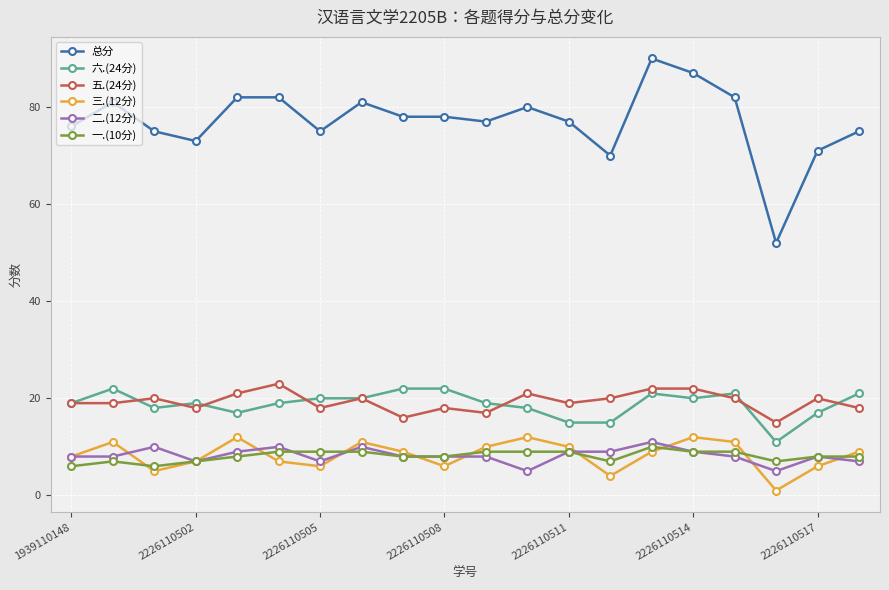

True or false: 五.(24分) and 三.(12分) cross at least once.

False